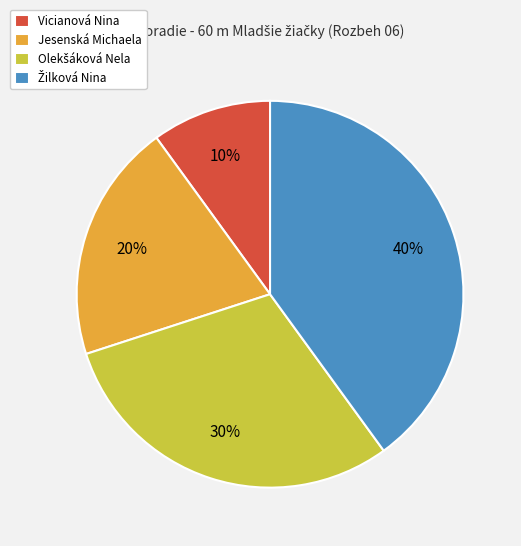

The Jesenská Michaela slice represents 31% of the pie. True or false?

False